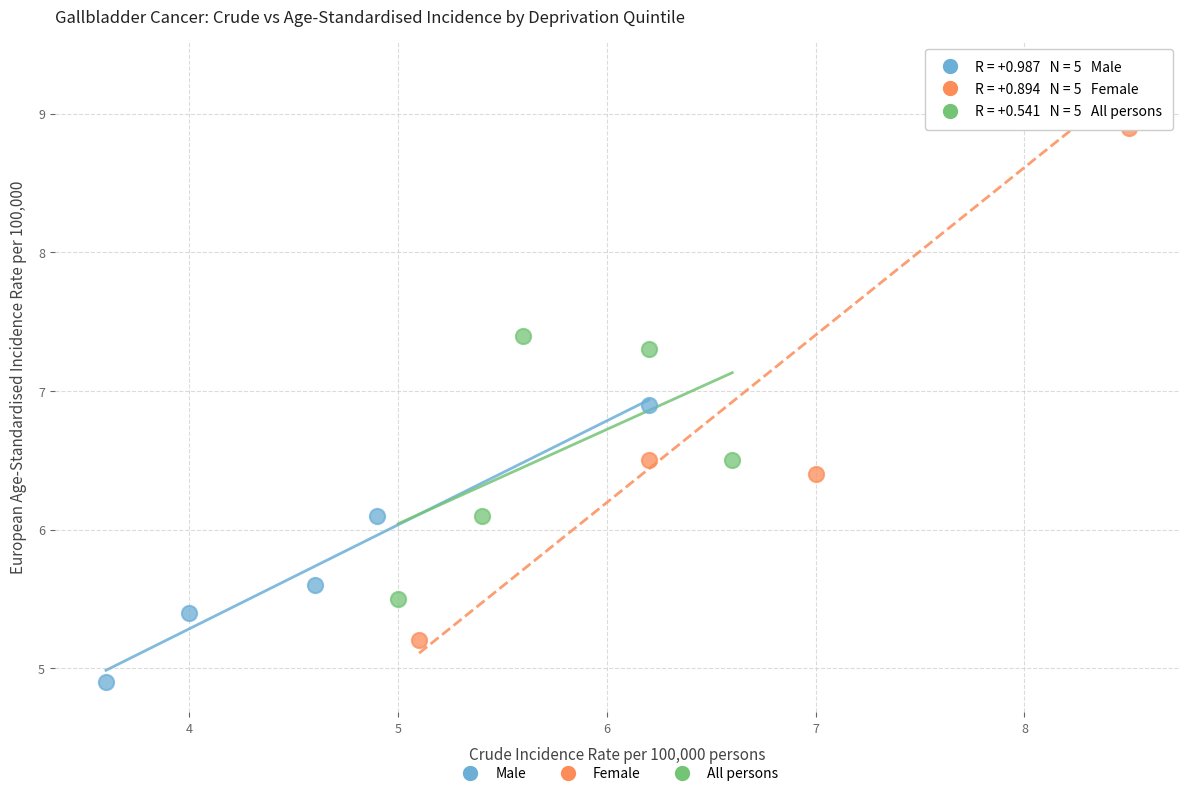

Which series reaches the minimum Y coordinate?

Male